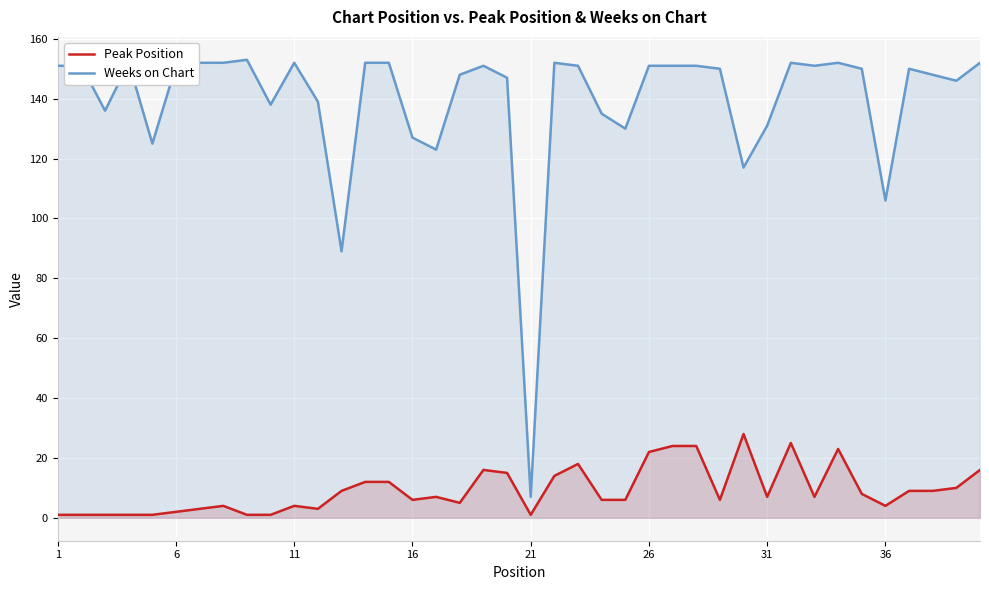

What is the lowest value of the Weeks on Chart series?

7